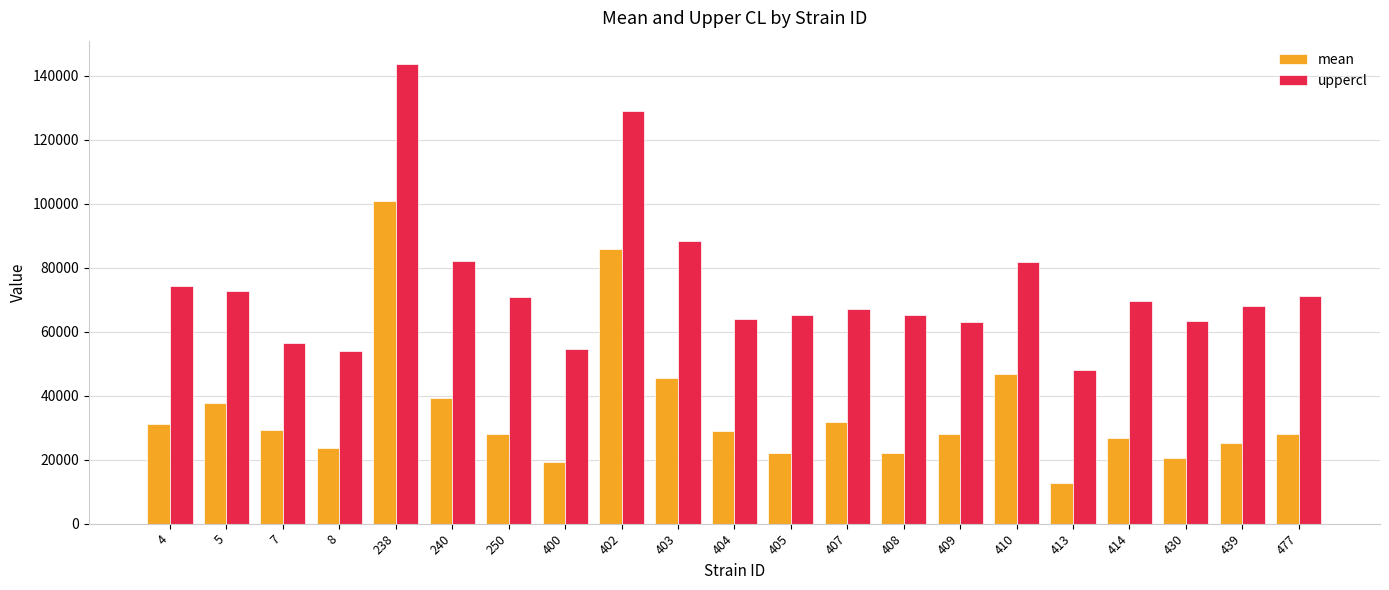

The value of uppercl at 7 is 56334.5. True or false?

True